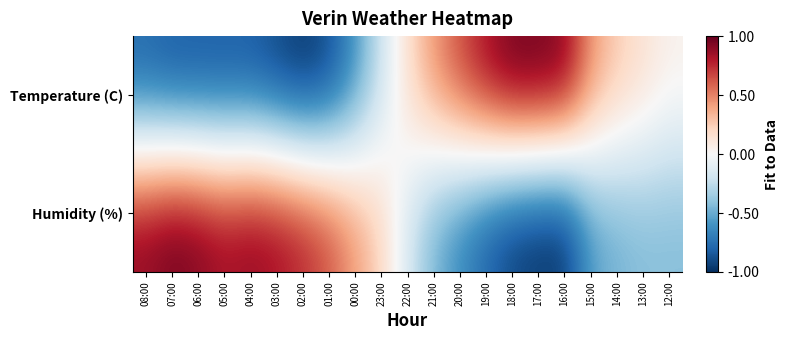

Reading right to left, list all the values displayed in this chart.

Temperature (C): 12:00=0.1	13:00=0.2	14:00=0.3	15:00=0.5	16:00=0.9	17:00=1.0	18:00=1.0	19:00=0.9	20:00=0.7	21:00=0.5	22:00=0.2	23:00=-0.2	00:00=-0.6	01:00=-0.9	02:00=-1.0	03:00=-0.9	04:00=-0.9	05:00=-0.9	06:00=-0.9	07:00=-0.9	08:00=-0.8
Humidity (%): 12:00=-0.4	13:00=-0.4	14:00=-0.5	15:00=-0.6	16:00=-1.0	17:00=-1.0	18:00=-1.0	19:00=-0.8	20:00=-0.7	21:00=-0.5	22:00=-0.2	23:00=0.2	00:00=0.4	01:00=0.7	02:00=0.8	03:00=0.9	04:00=0.9	05:00=0.9	06:00=1.0	07:00=1.0	08:00=0.9